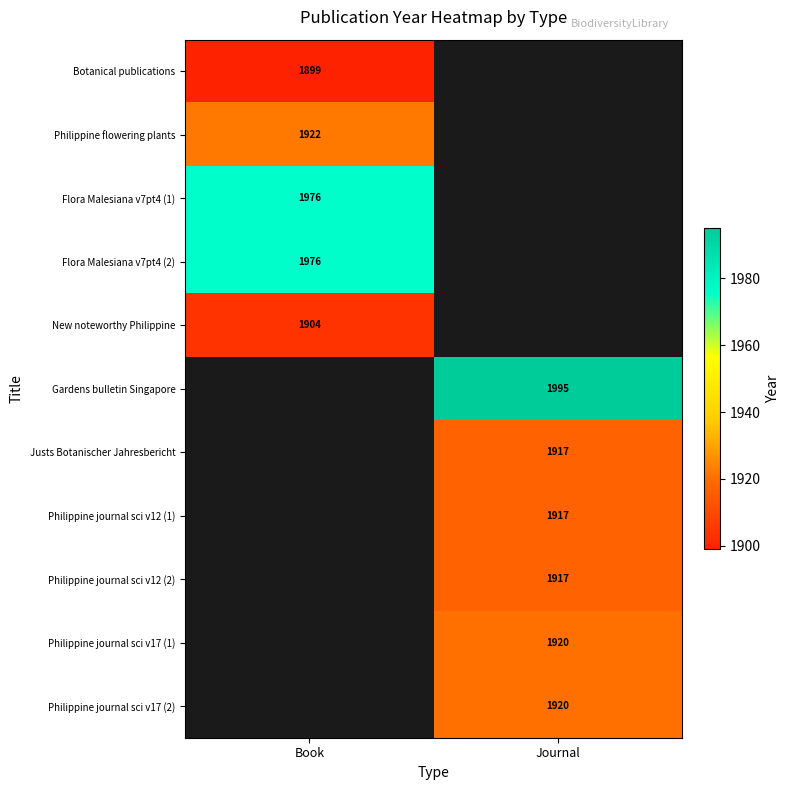

What is the spread (max minus min) of values at Book?

77.0